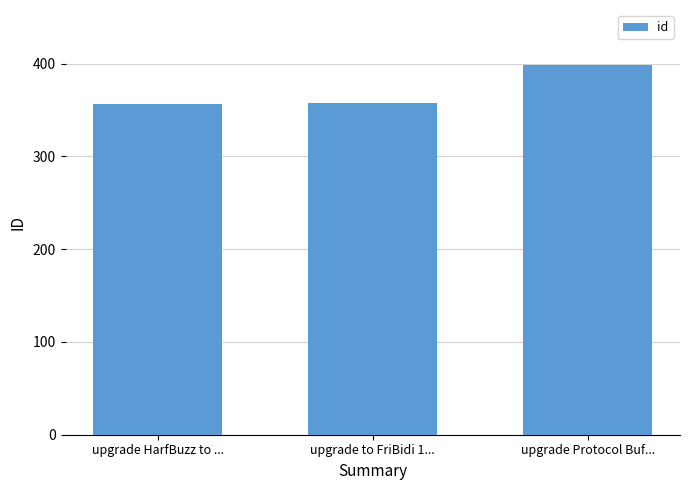

What is the average value?

370